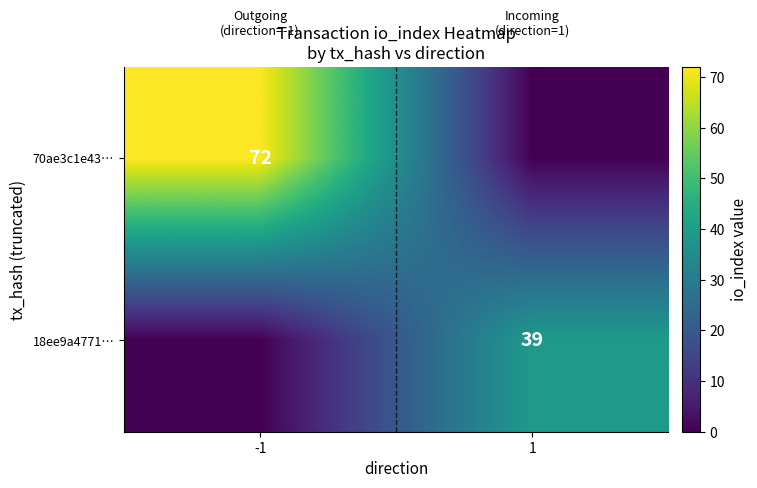

At how many categories does at least one series exceed 22?

2